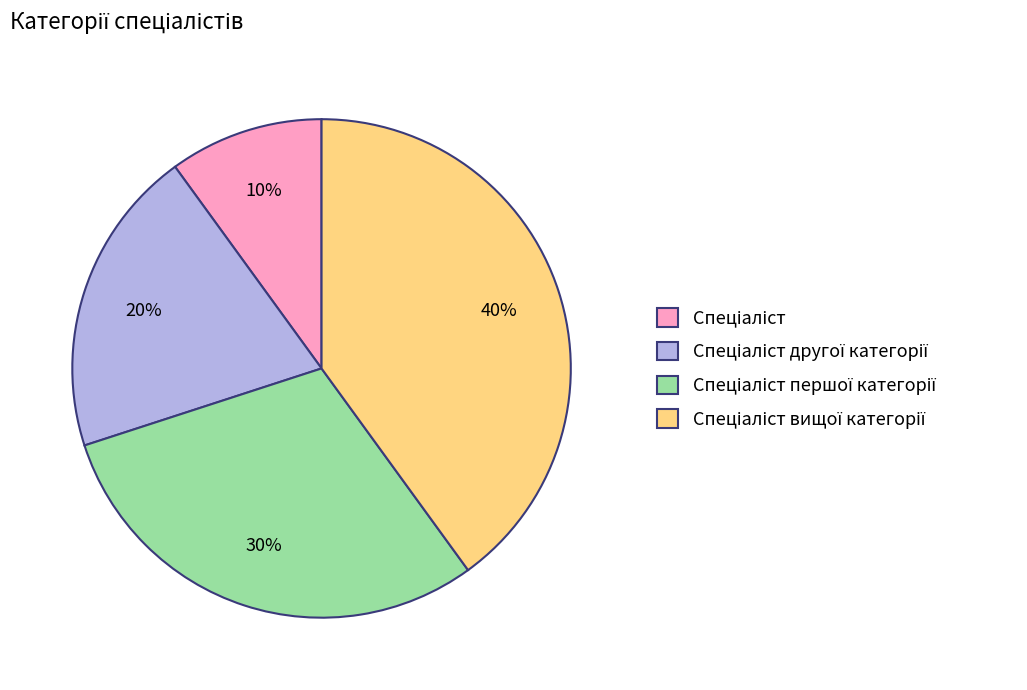

Is there a majority slice in this chart?

No